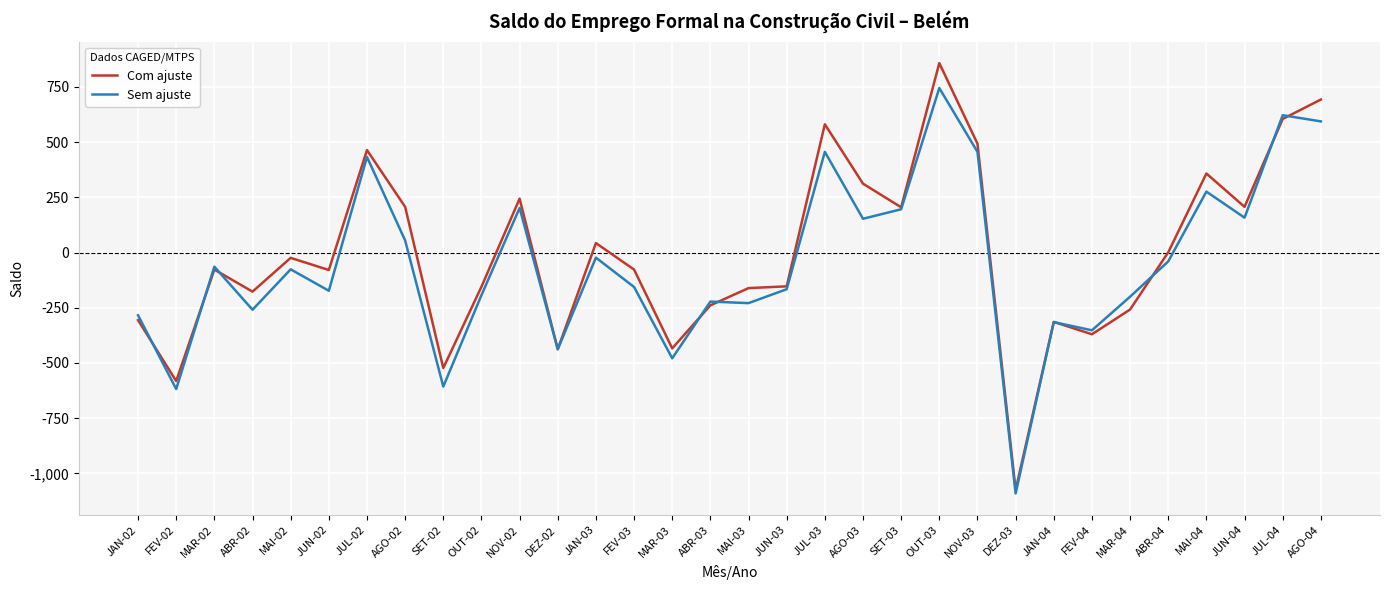

What is the smallest value displayed?

-1091